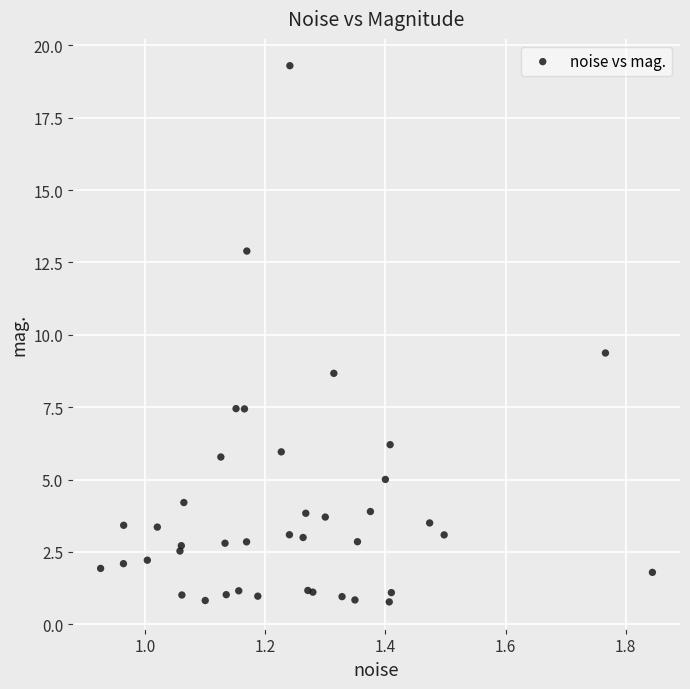

What Y value in the scatter plot is closest to 10?

9.4